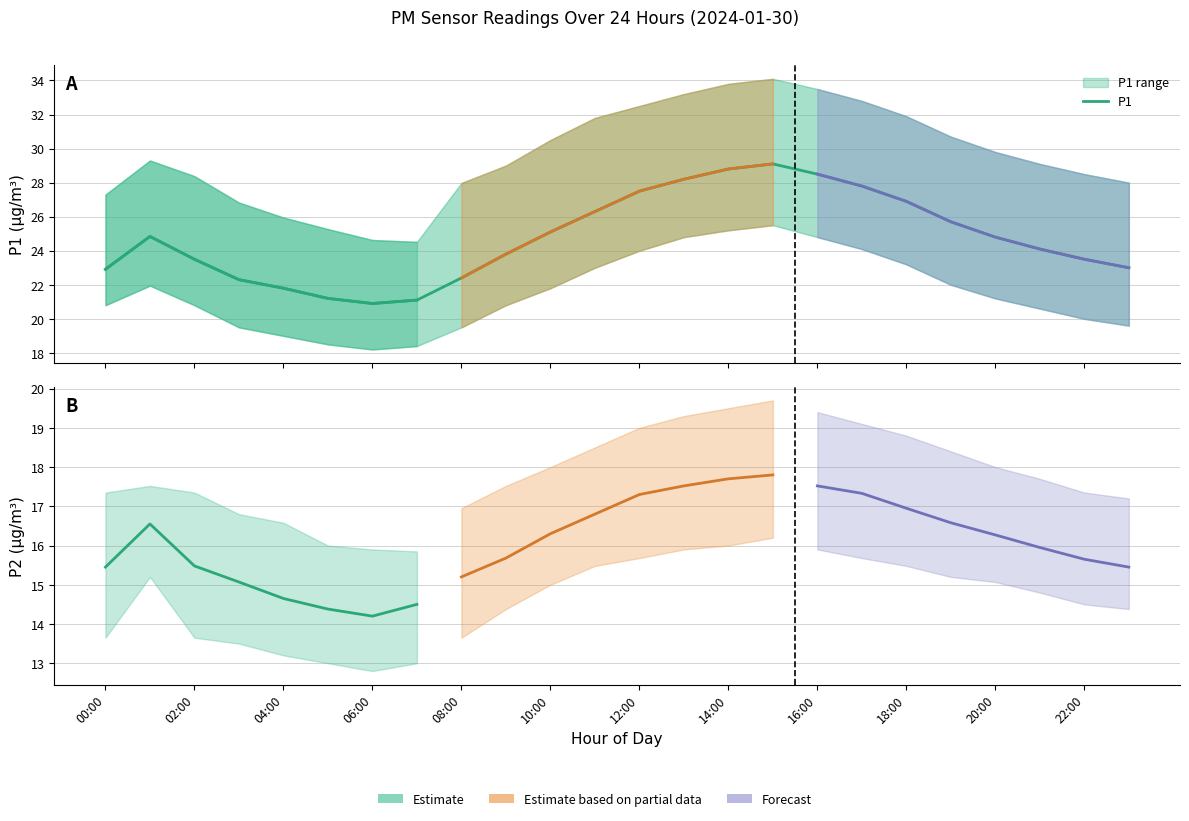

What is the change in value from 20:00 to 17?

+2.7